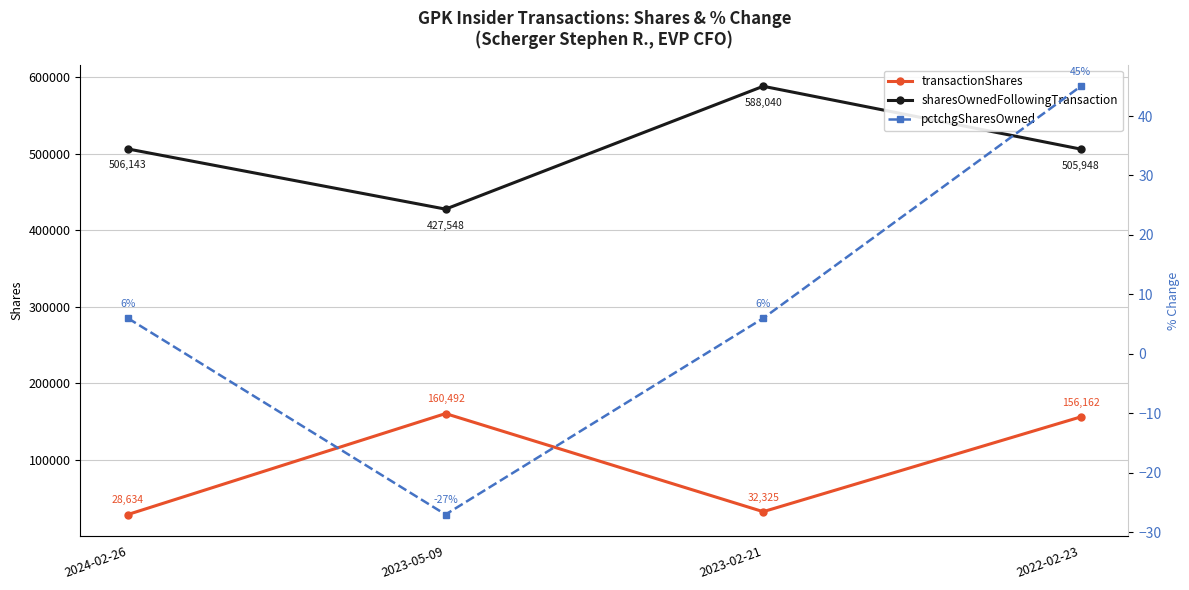

What is the sum of the sharesOwnedFollowingTransaction values at 2022-02-23 and 2023-05-09?

933496